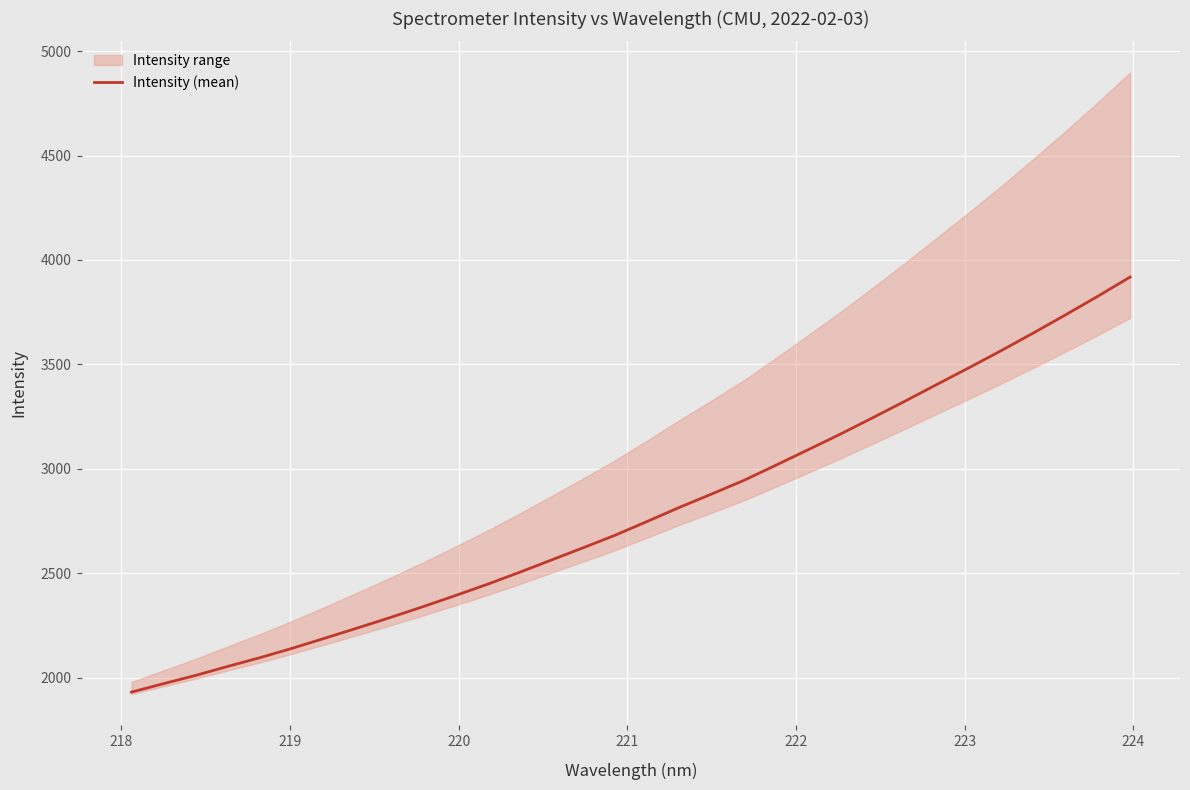

What is the difference between the maximum and minimum values?

1987.1